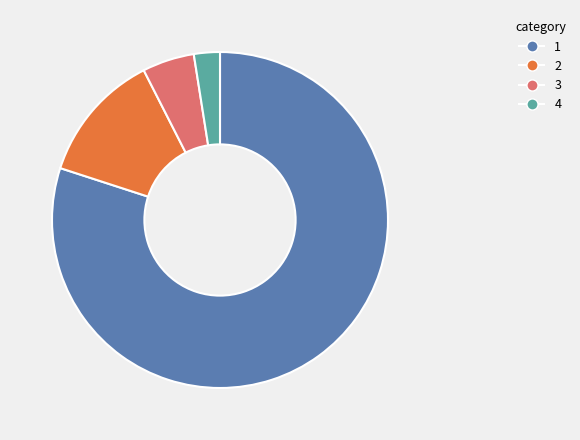

Which slice represents more than half of the pie?

1